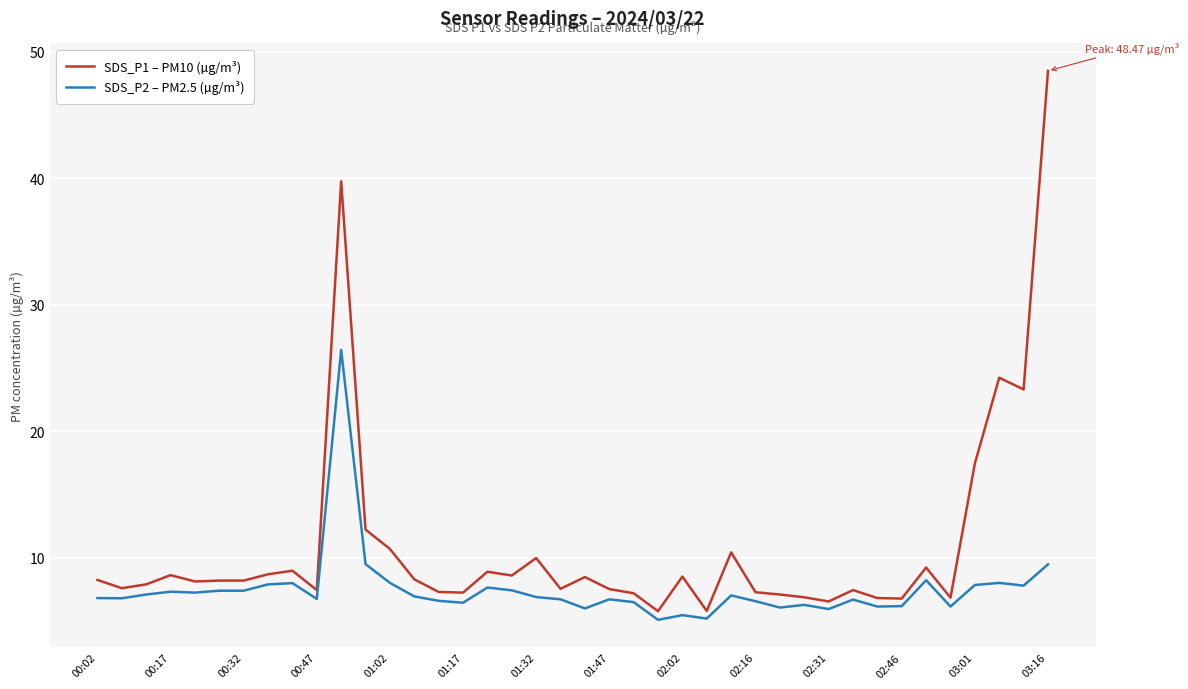

True or false: SDS_P2 – PM2.5 (µg/m³) and SDS_P1 – PM10 (µg/m³) cross at least once.

False